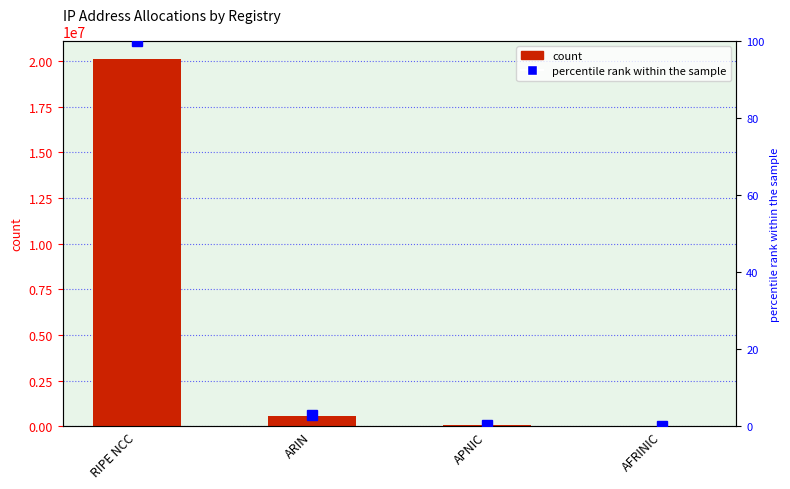

The count series shows 127836.2 at APNIC. True or false?

False